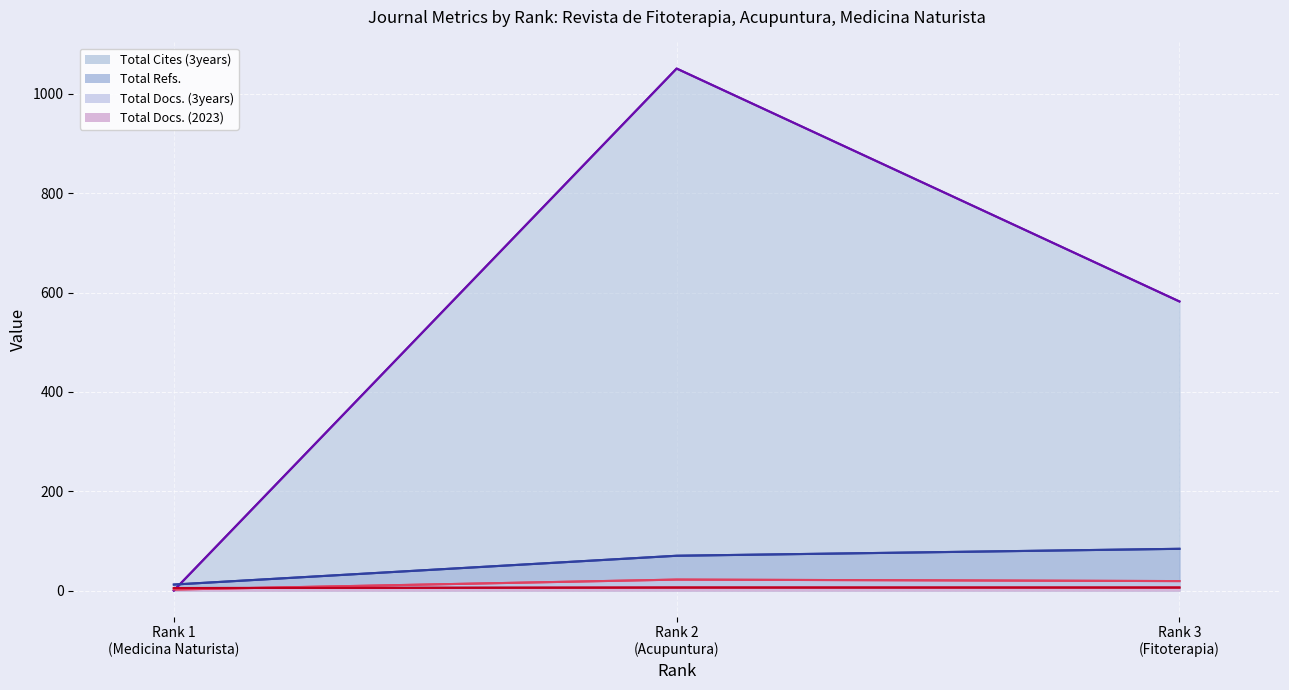

What is the approximate value of Total Docs. (2023) (line) at Rank 2
(Acupuntura)?

6